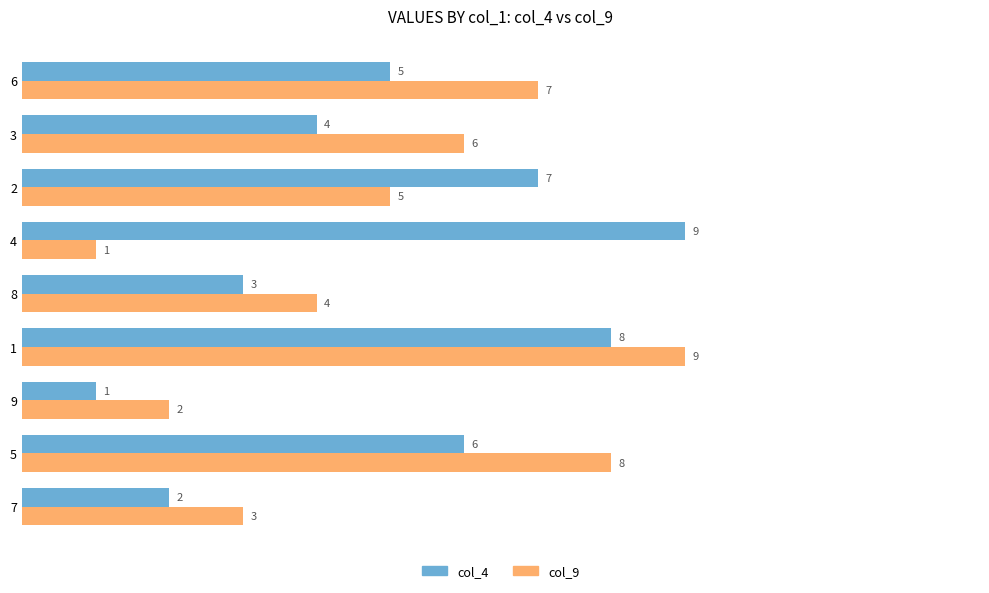

Which series changed the most between 5 and 9?

col_9